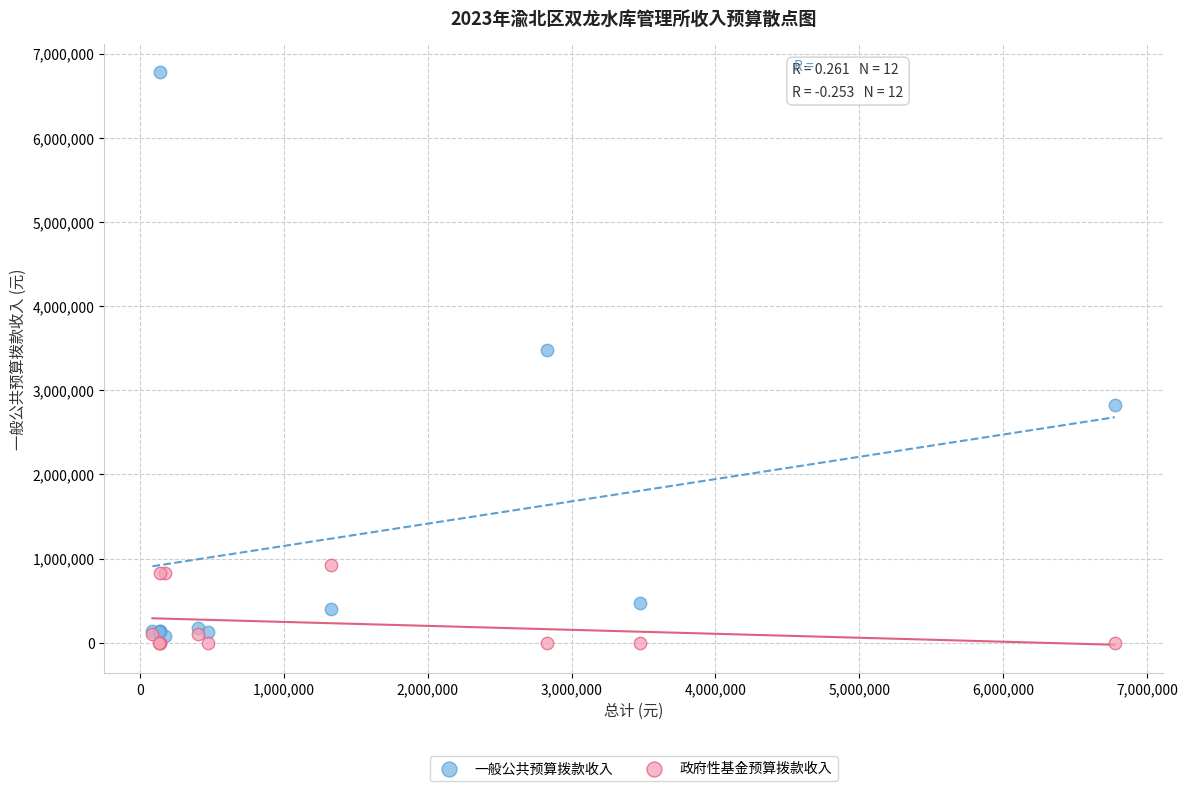

Which series has the widest spread of Y values?

一般公共预算拨款收入